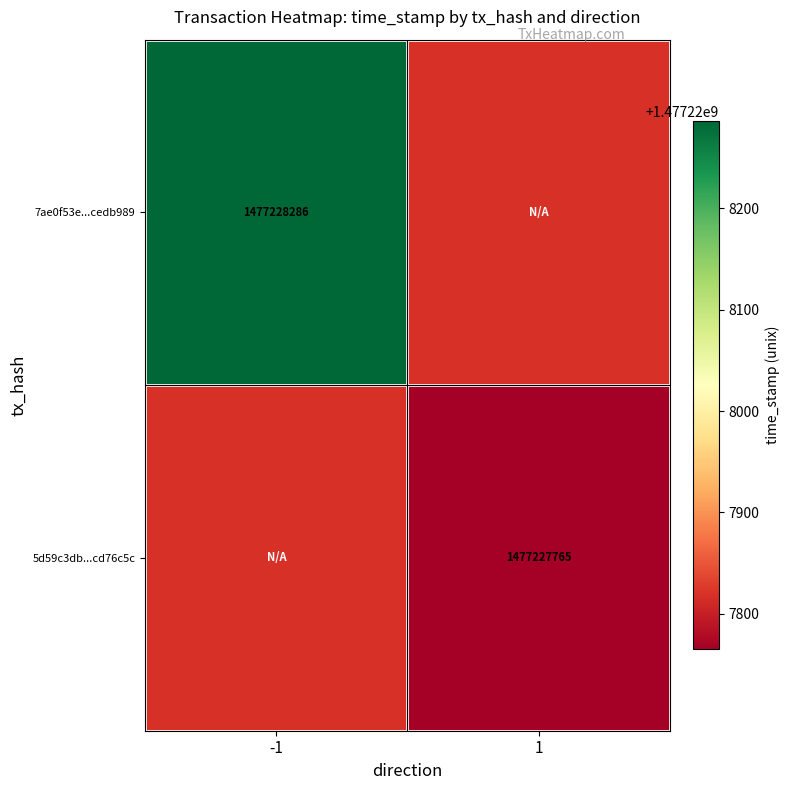

Between direction_-1 and direction_1, which series saw the biggest shift?

7ae0f53e2d117d3f8ce2d108adaa9666cedb989